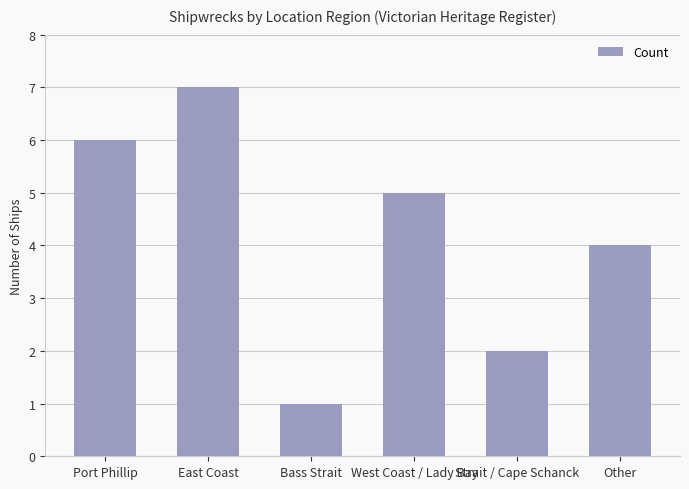

What is the change in value from East Coast to West Coast / Lady Bay?

-2